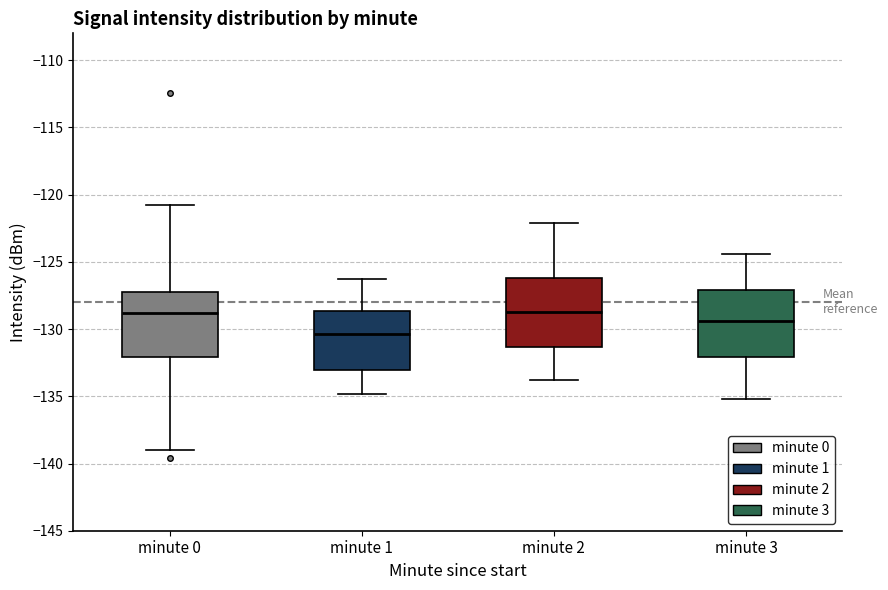

Reading left to right, transcribe this box plot: for each box, give where its median line is, the range the box spans, and where its two whiskers end, as read against the y-axis. The values are not printed on the chart, so give them approximately, as read against the axis.

minute 0: median -129.0, box -132.0 to -127.5, whiskers -139.0 to -121.0
minute 1: median -130.5, box -133.0 to -128.5, whiskers -135.0 to -126.5
minute 2: median -128.5, box -131.5 to -126.0, whiskers -134.0 to -122.0
minute 3: median -129.5, box -132.0 to -127.0, whiskers -135.0 to -124.5